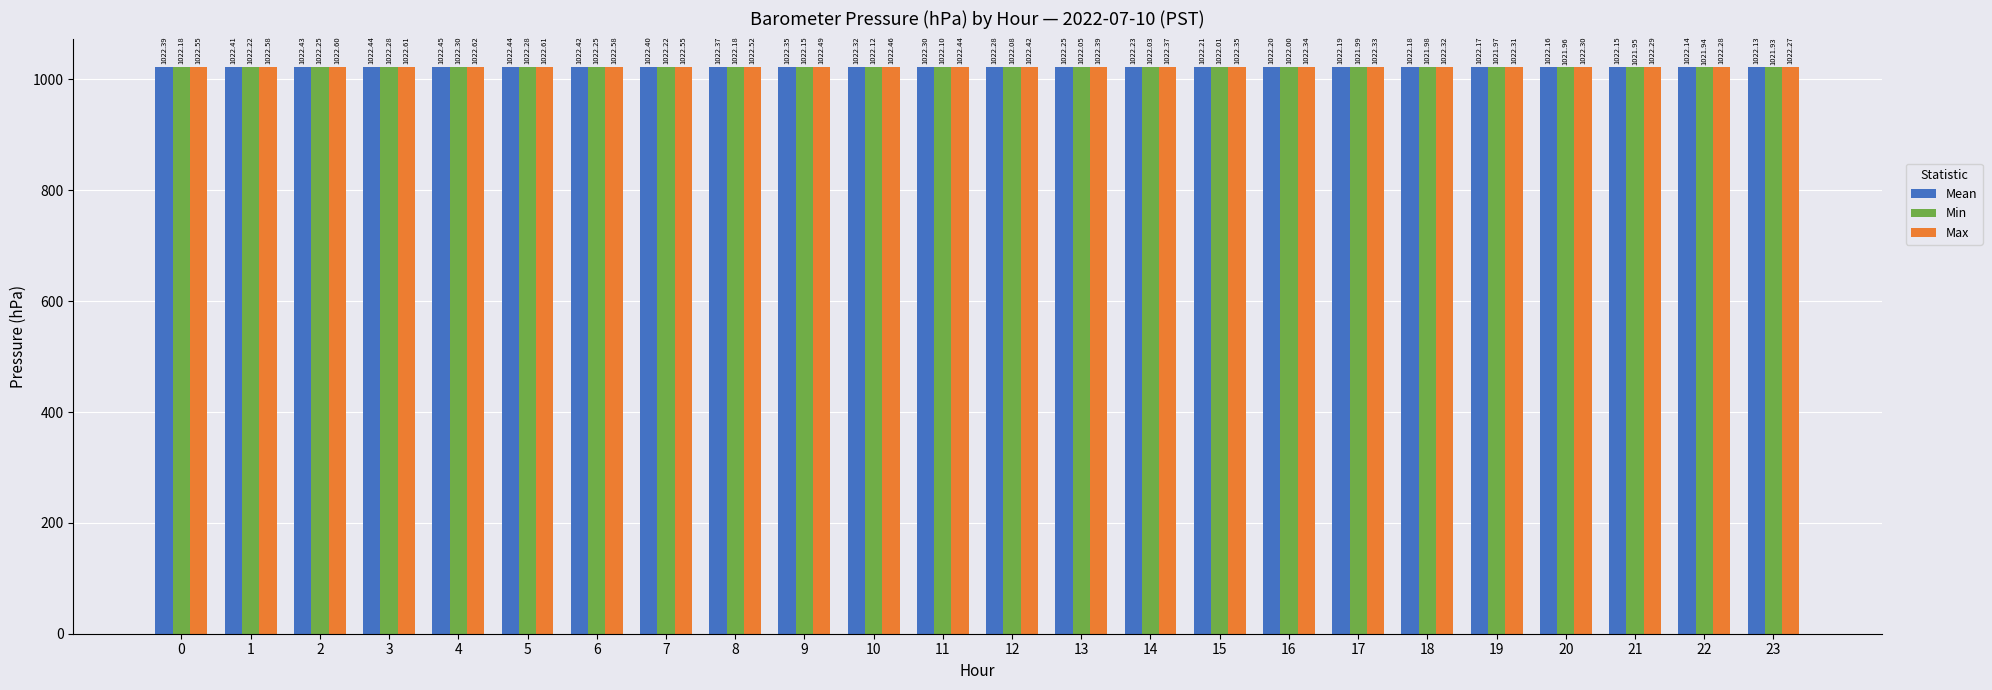

Read the Max value at 12.

1022.4